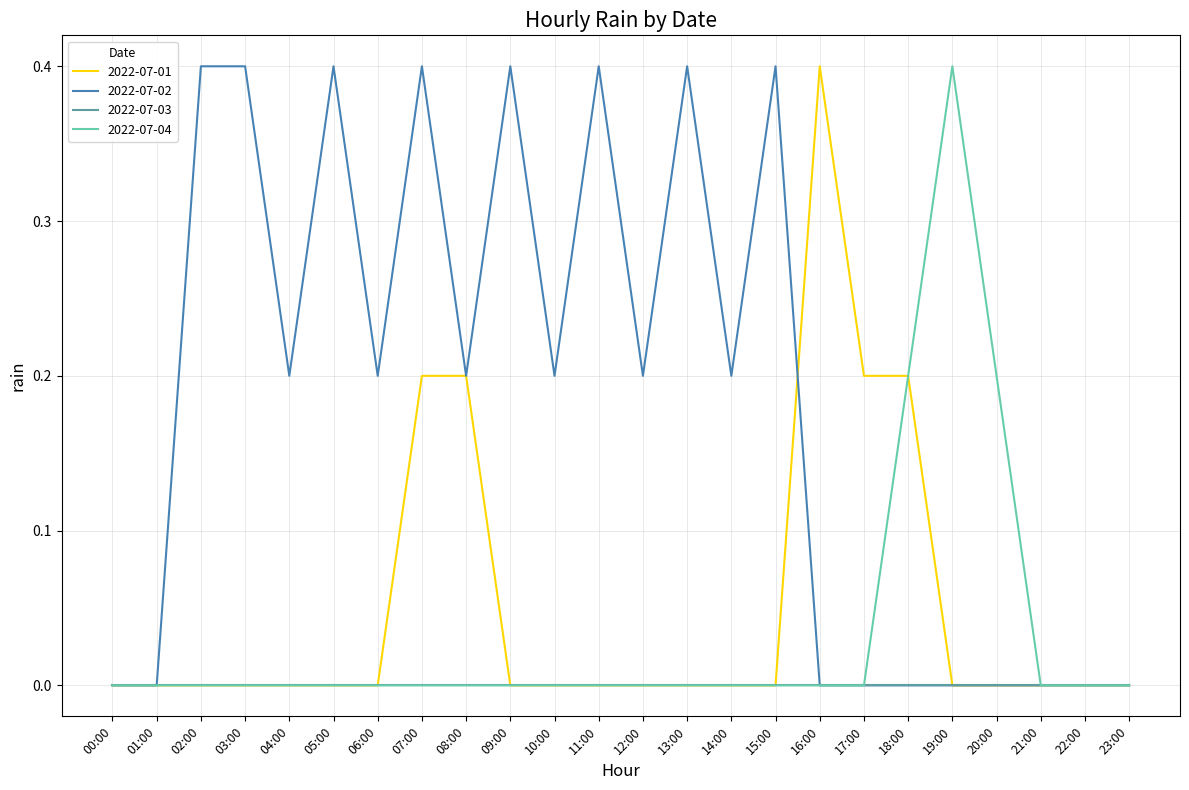

Is the value of 2022-07-04 at 12:00 greater than the value of 2022-07-02 at 08:00?

No